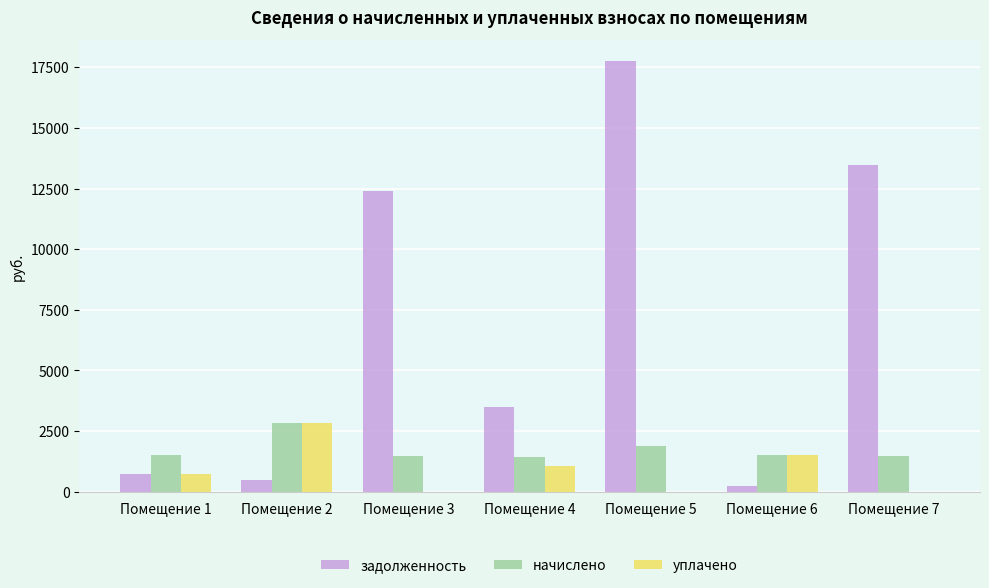

Read the начислено value at Помещение 6.

1507.1